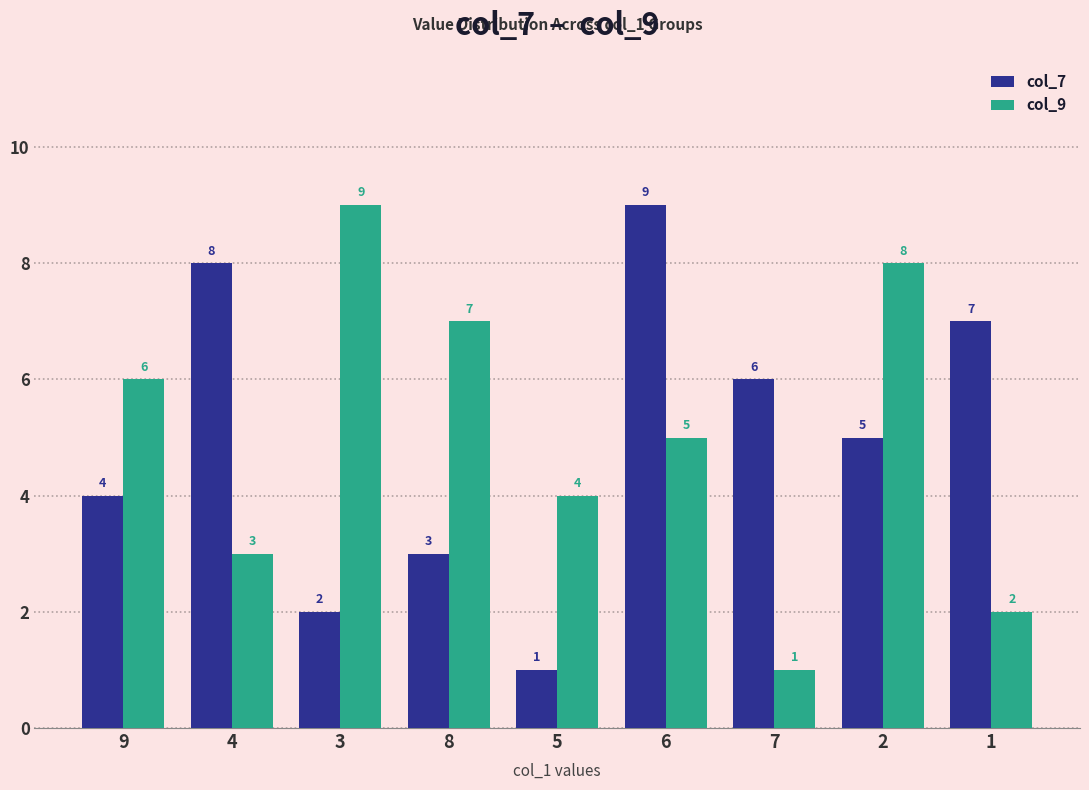

Is it true that col_9 equals 2 at 5?

False